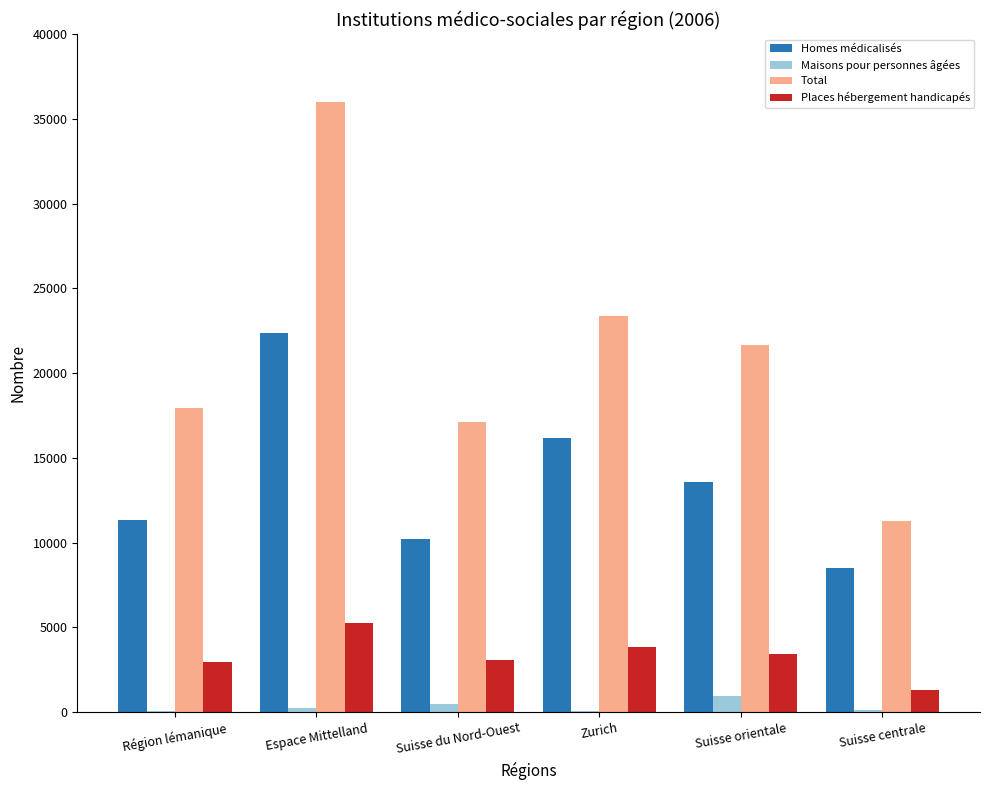

What is the highest value of the Homes médicalisés series?

22387